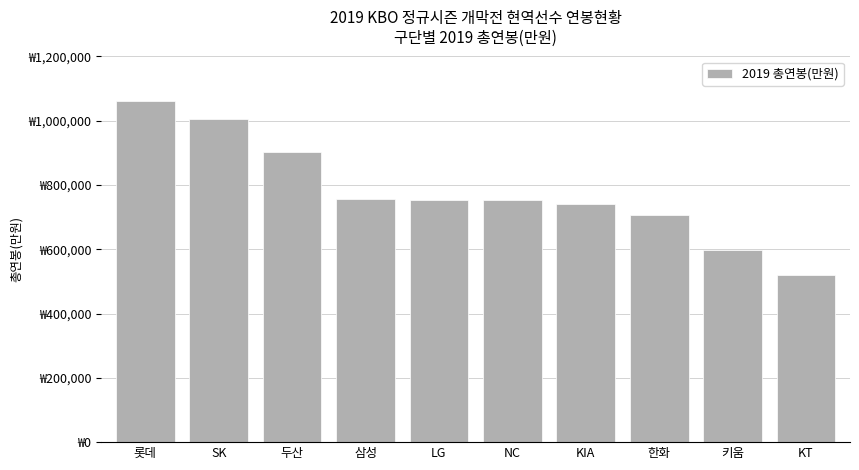

Are the bars horizontal?

No